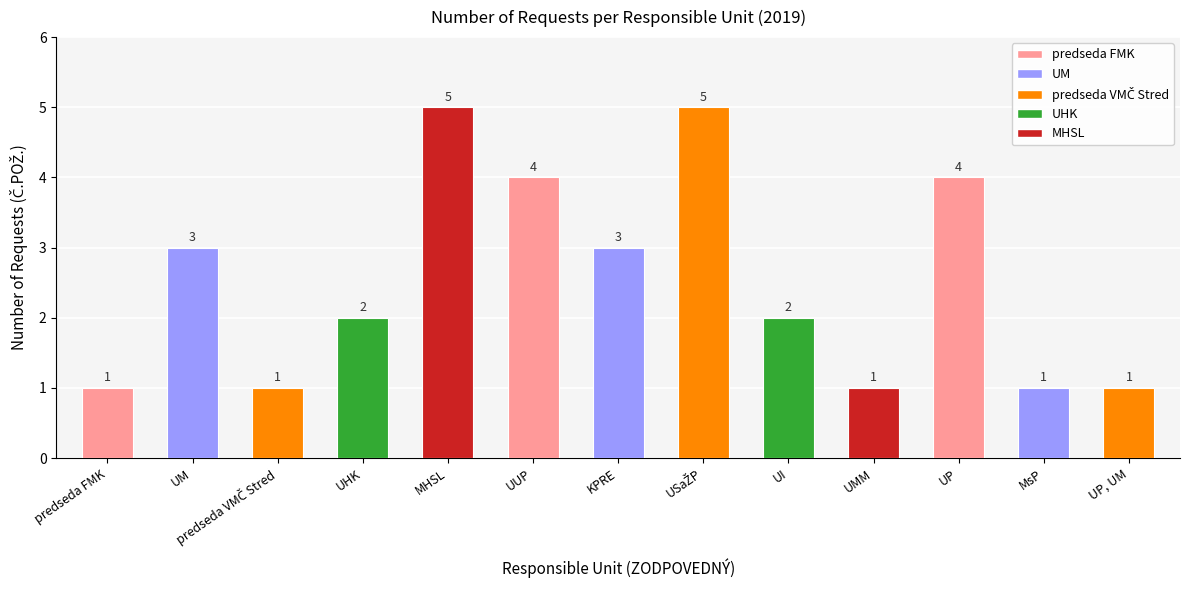

At which category does the chart reach its minimum across all series?

predseda FMK